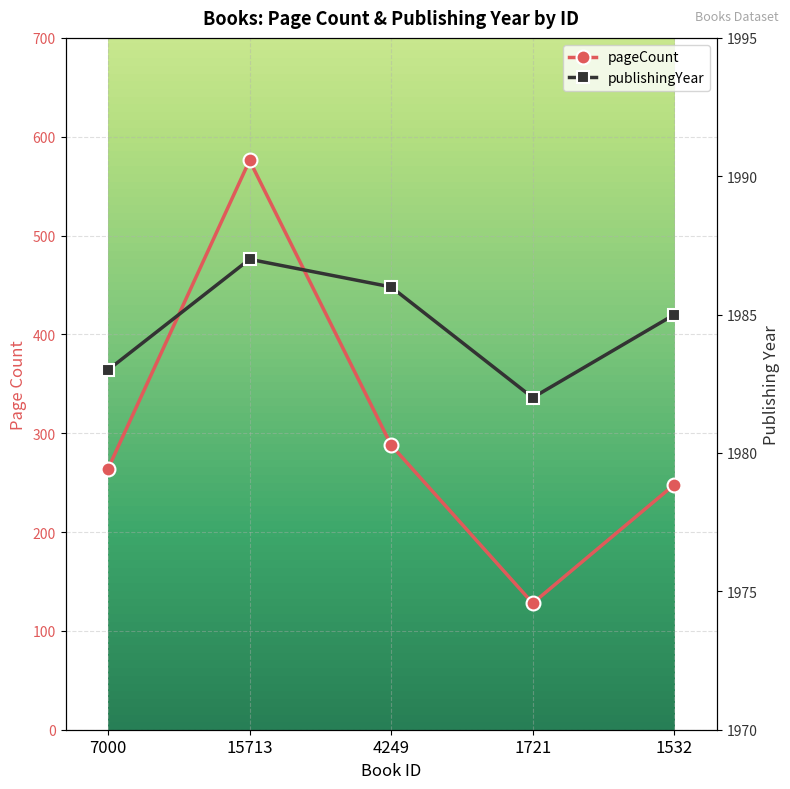

Where does the publishingYear series first go above 1985?

15713